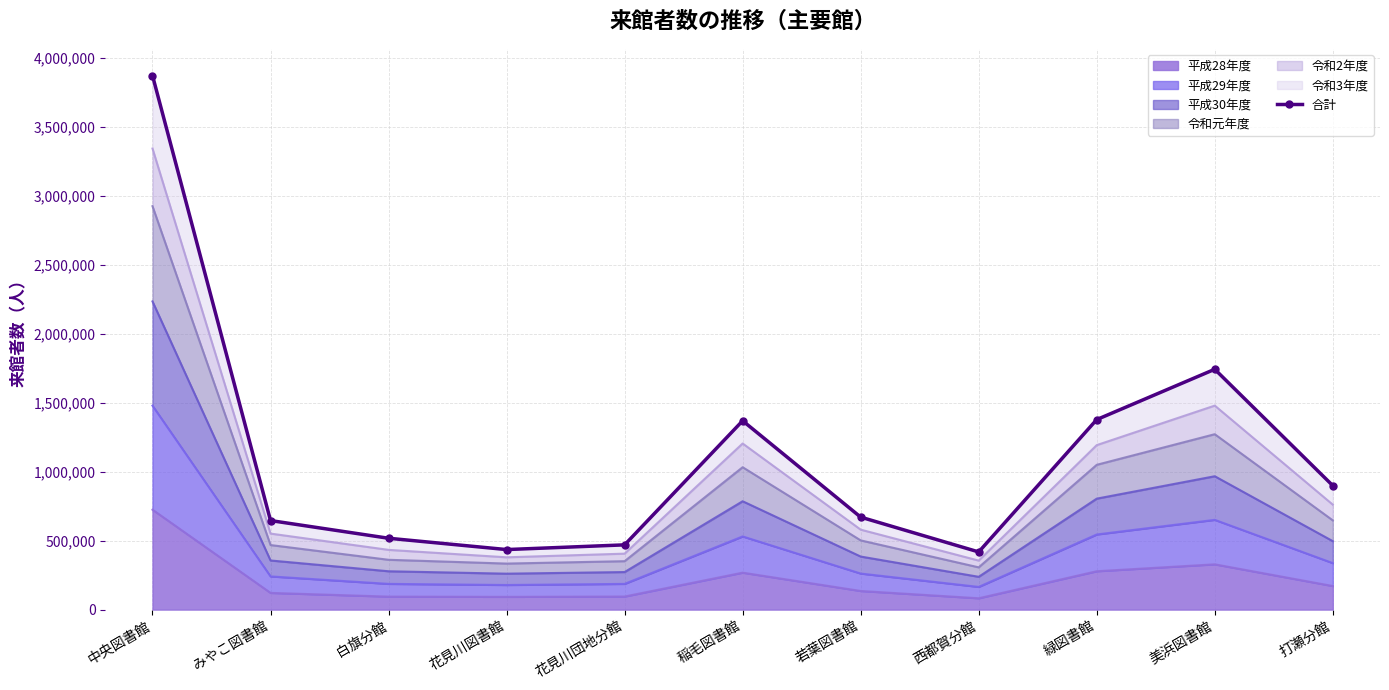

What is the difference between the second highest and minimum values?

1325417